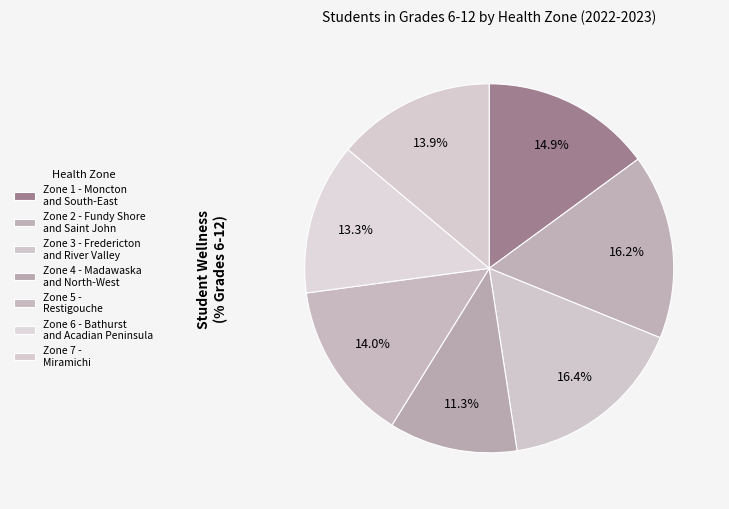

Which slice is the largest?

Zone 3 - Fredericton and River Valley